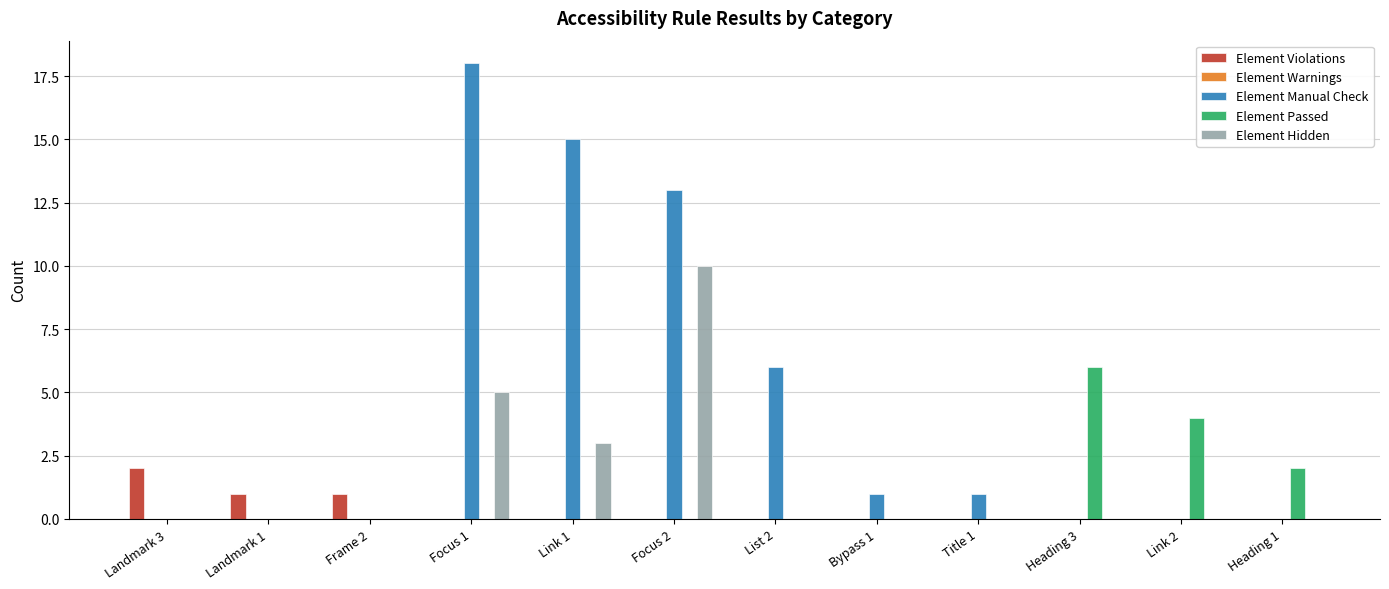

Is the value of Element Hidden at Focus 2 greater than the value of Element Violations at Frame 2?

Yes